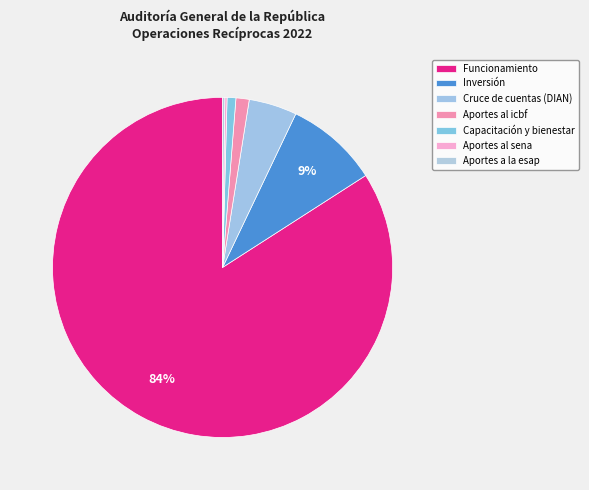

Approximately how many times larger is the value at Capacitación y bienestar compared to Inversión?

0.1